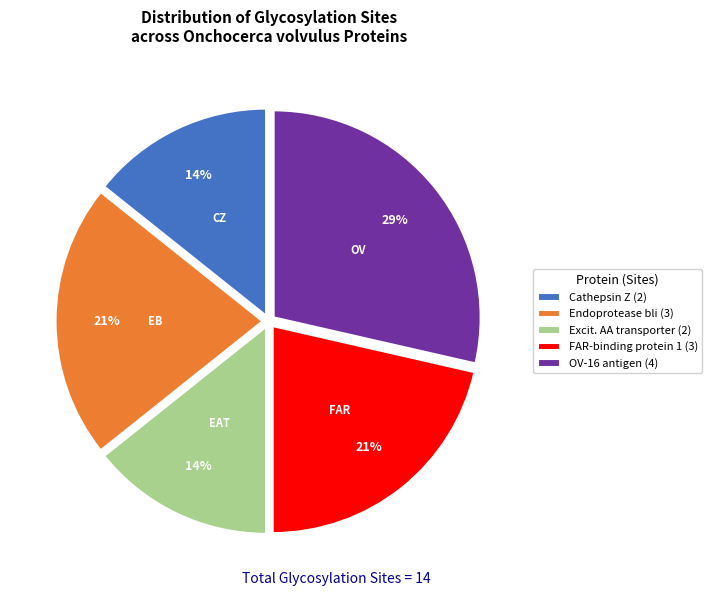

Combined, do Cathepsin Z (2) and OV-16 antigen (4) account for over 50%?

No